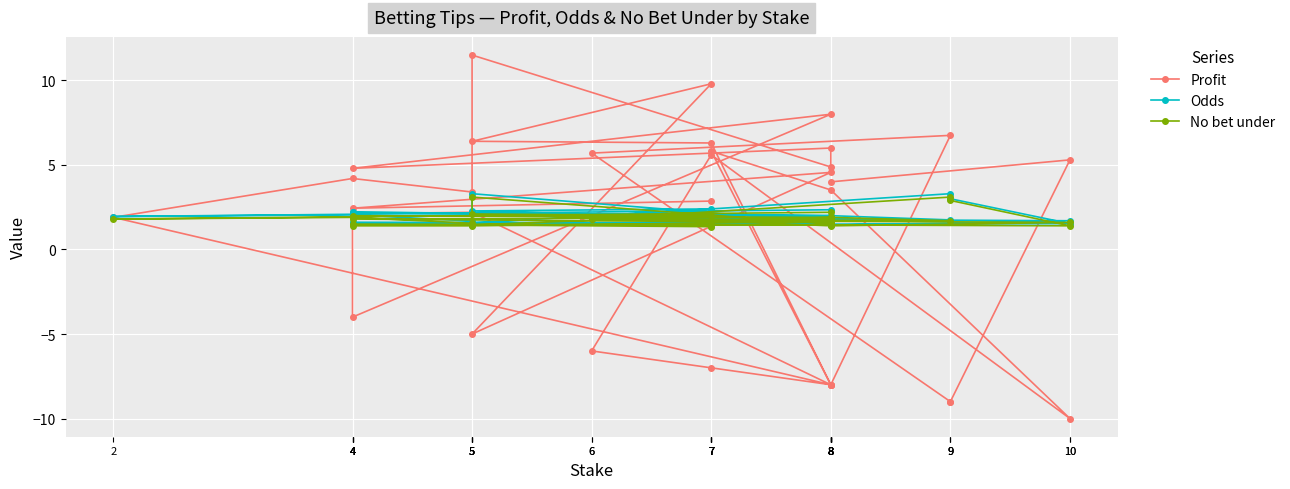

What is the difference between the maximum and minimum values in the Odds series?

1.9